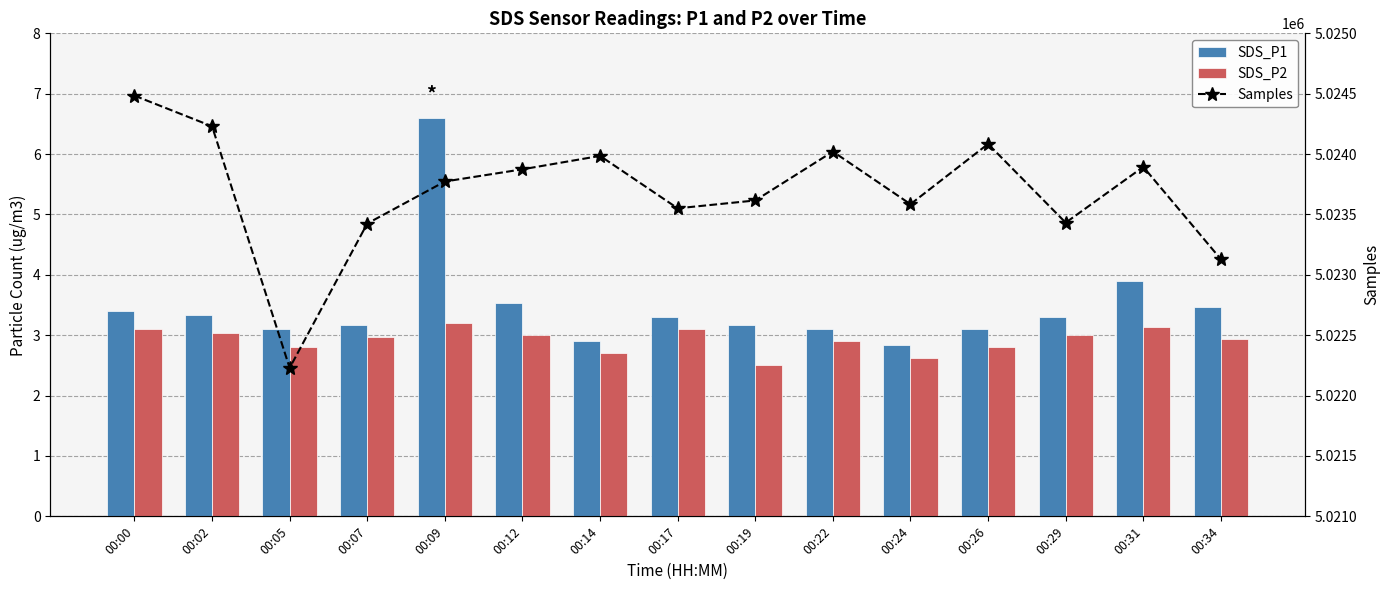

Reading left to right, list all the values displayed in this chart.

SDS_P1: 3.4	3.3	3.1	3.2	6.6	3.5	2.9	3.3	3.2	3.1	2.8	3.1	3.3	3.9	3.5
SDS_P2: 3.1	3.0	2.8	3.0	3.2	3.0	2.7	3.1	2.5	2.9	2.6	2.8	3.0	3.1	2.9
Samples: 5024484.0	5024230.0	5022229.0	5023425.0	5023773.0	5023874.0	5023985.0	5023551.0	5023616.0	5024021.0	5023585.0	5024084.0	5023432.0	5023894.0	5023129.0